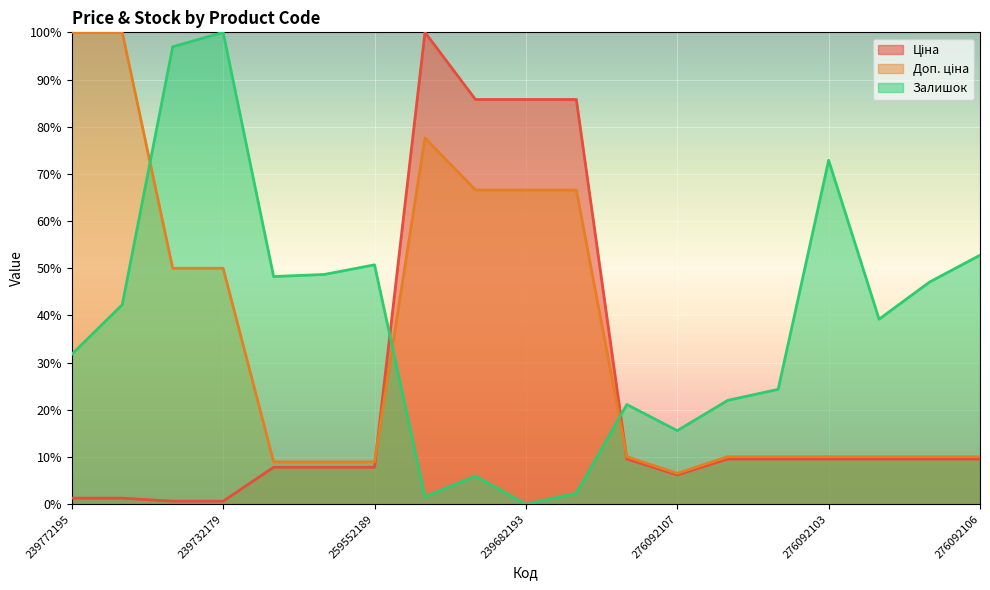

Reading left to right, extract all data points from this chart.

Ціна: 239772195=1.3	239772179=1.3	239732195=0.6	239732179=0.6	259552213=7.8	259552212=7.8	259552189=7.8	248922198=100.0	239682195=85.8	239682193=85.8	239682179=85.8	276092108=9.6	276092107=6.2	276092105=9.6	276092104=9.6	276092103=9.6	276092035=9.6	276092109=9.6	276092106=9.6
Доп. ціна: 239772195=100.0	239772179=100.0	239732195=50.0	239732179=50.0	259552213=9.0	259552212=9.0	259552189=9.0	248922198=77.6	239682195=66.6	239682193=66.6	239682179=66.6	276092108=10.1	276092107=6.5	276092105=10.1	276092104=10.1	276092103=10.1	276092035=10.1	276092109=10.1	276092106=10.1
Залишок: 239772195=31.8	239772179=42.3	239732195=96.9	239732179=100.0	259552213=48.3	259552212=48.7	259552189=50.7	248922198=1.6	239682195=6.0	239682193=0.0	239682179=2.3	276092108=21.1	276092107=15.6	276092105=22.0	276092104=24.3	276092103=72.9	276092035=39.2	276092109=47.1	276092106=52.8